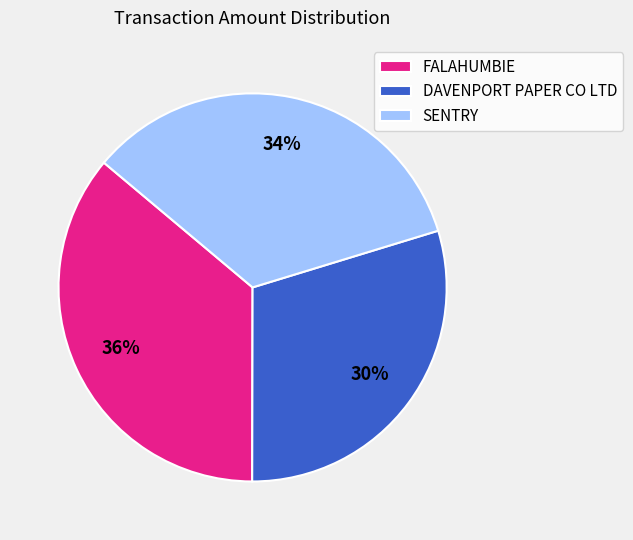

To the nearest percent, what percentage of the pie is SENTRY?

34%